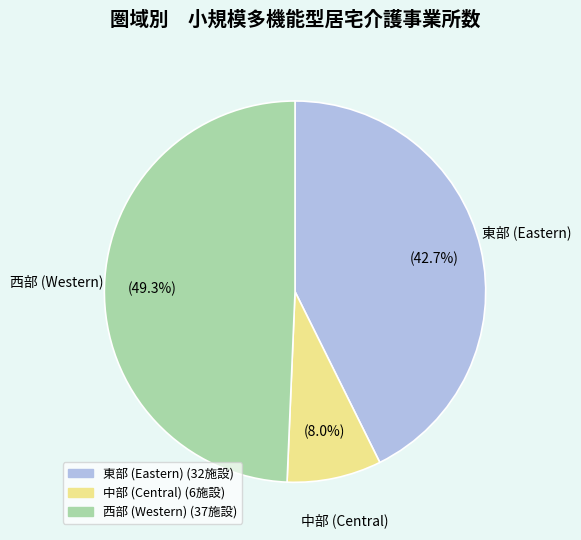

What is the total percentage of 東部 (Eastern) and 中部 (Central)?

50.7%